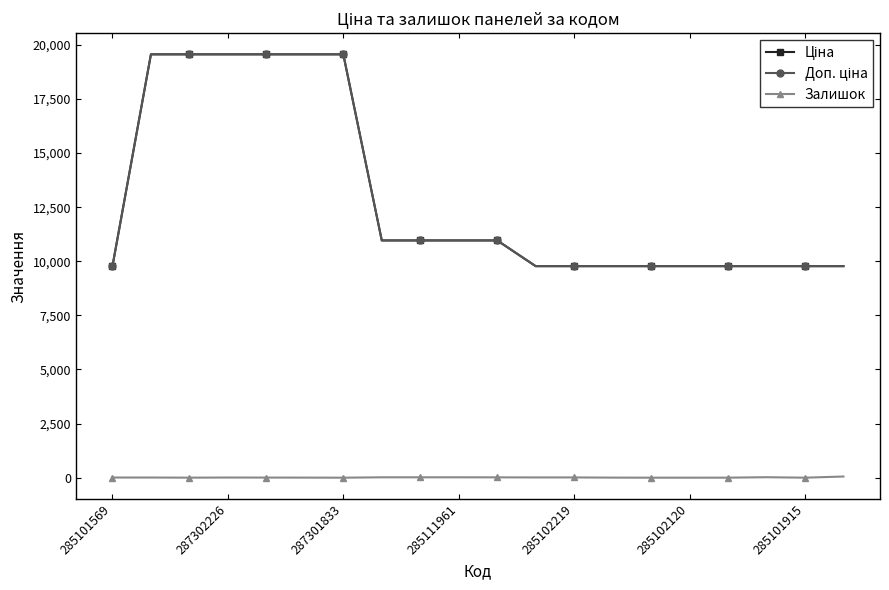

True or false: Ціна and Доп. ціна cross at least once.

False